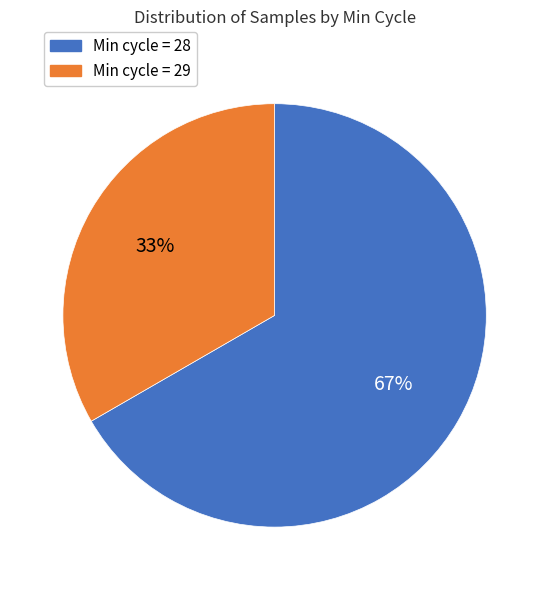

What percentage is the Min cycle = 29 slice, to the nearest percent?

33%